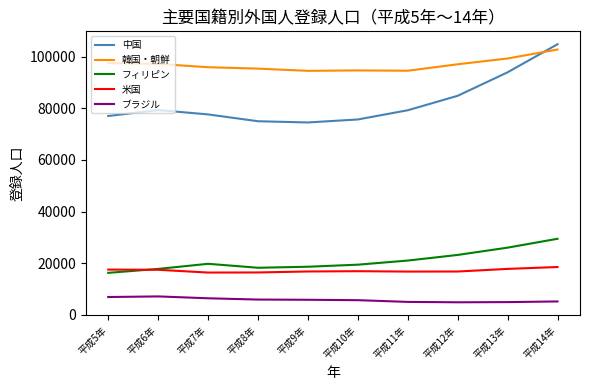

What is the total value across all series at 平成12年?

226679